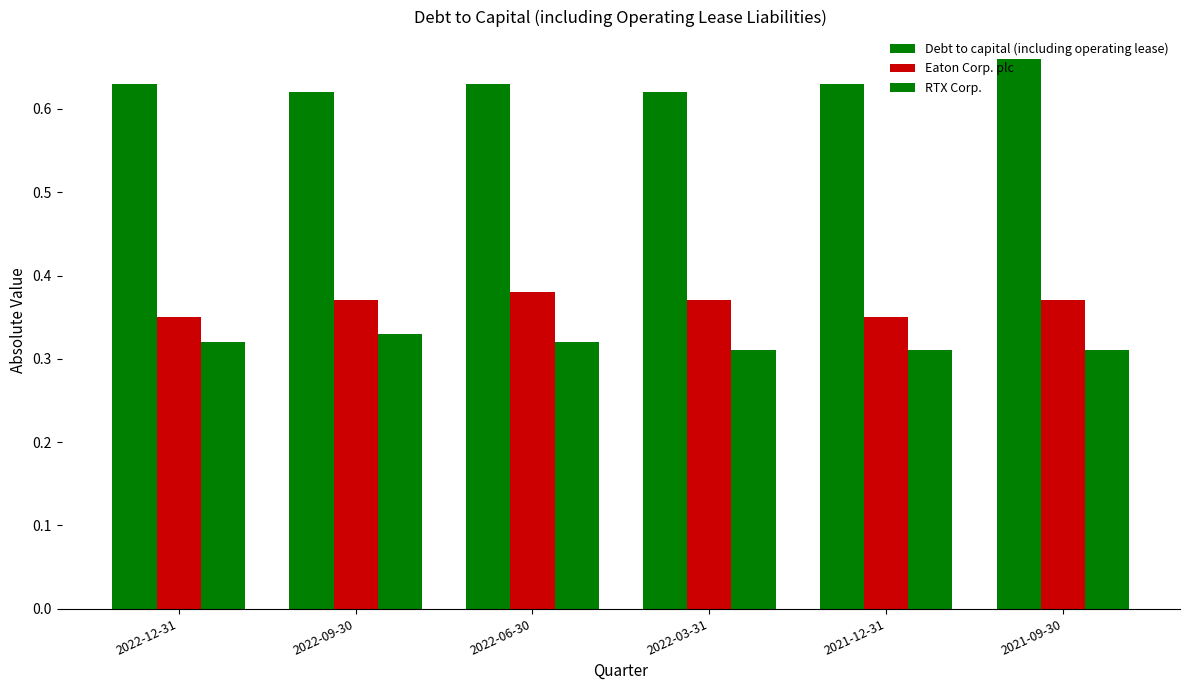

Which category has the highest value across all series?

2021-09-30